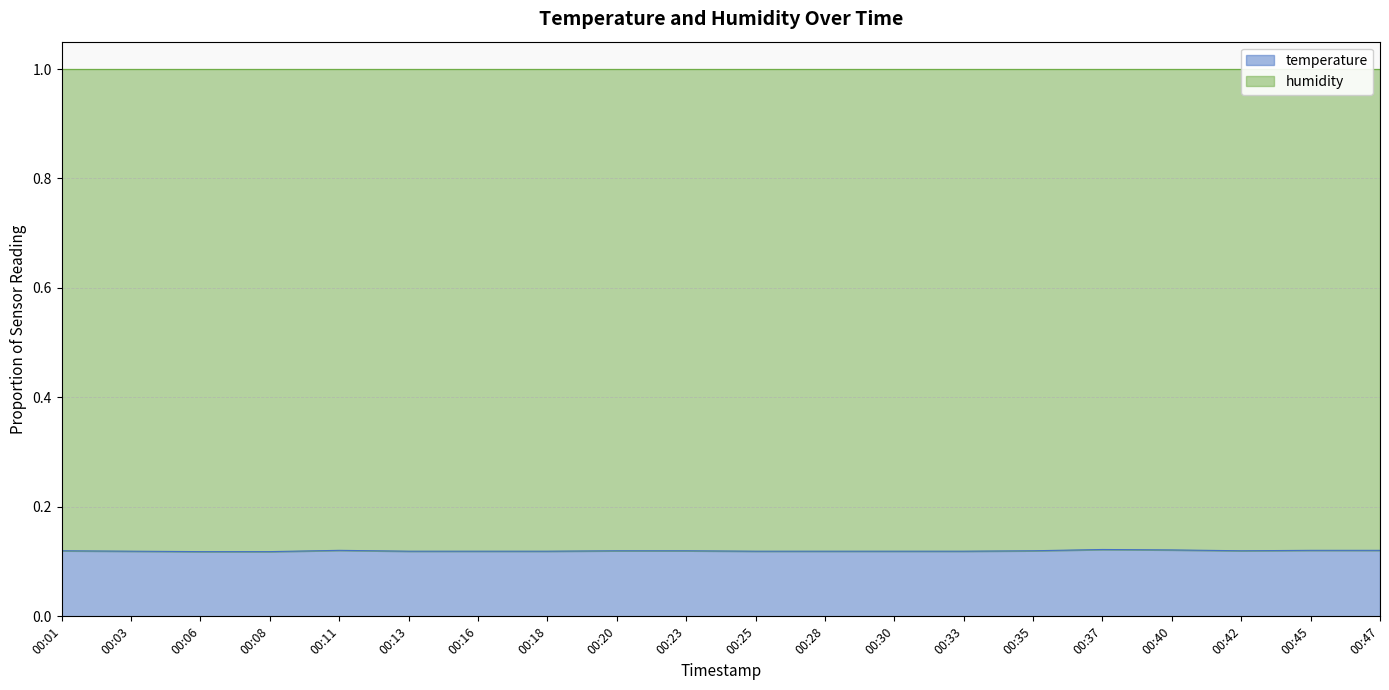

List the labels in order of value, smallest first.

00:06, 00:08, 00:03, 00:13, 00:16, 00:18, 00:25, 00:28, 00:30, 00:33, 00:01, 00:20, 00:23, 00:35, 00:42, 00:11, 00:45, 00:47, 00:40, 00:37